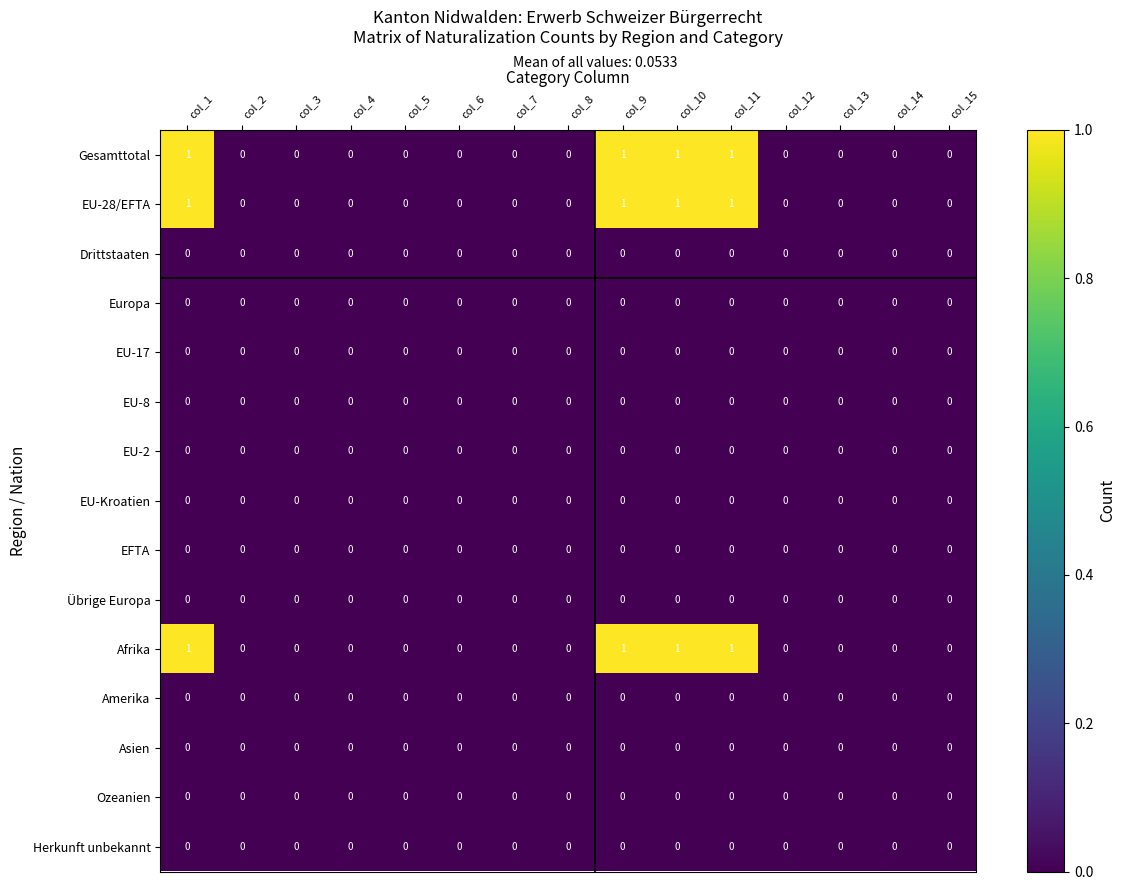

Is the value of Gesamttotal at col_5 greater than the value of EU-28/EFTA at col_10?

No